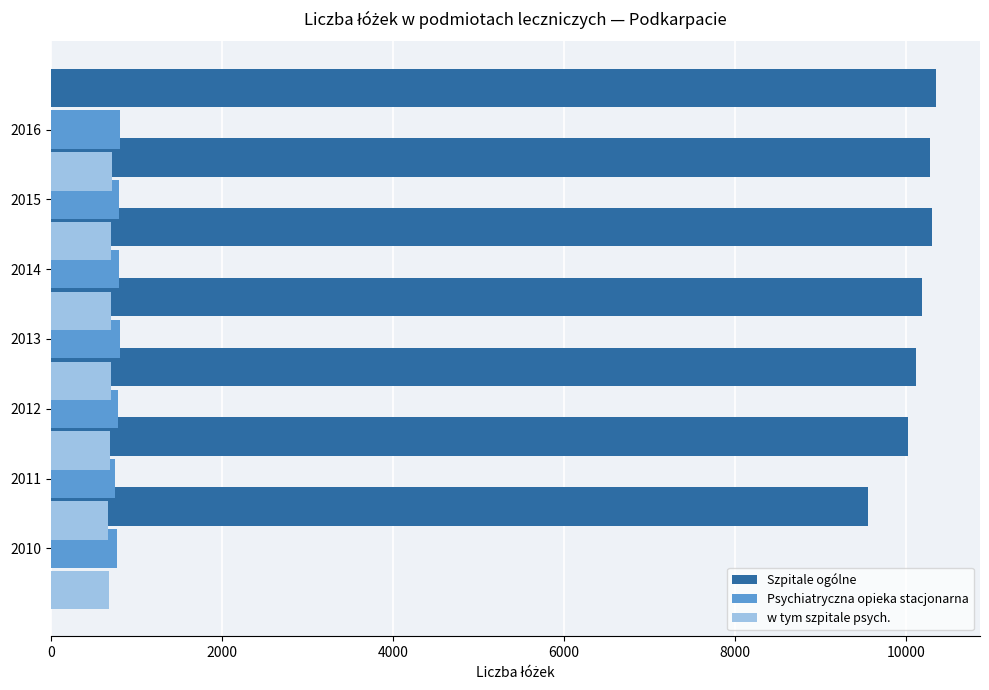

What is the value of the Psychiatryczna opieka stacjonarna bar at the 6th from the left?

800